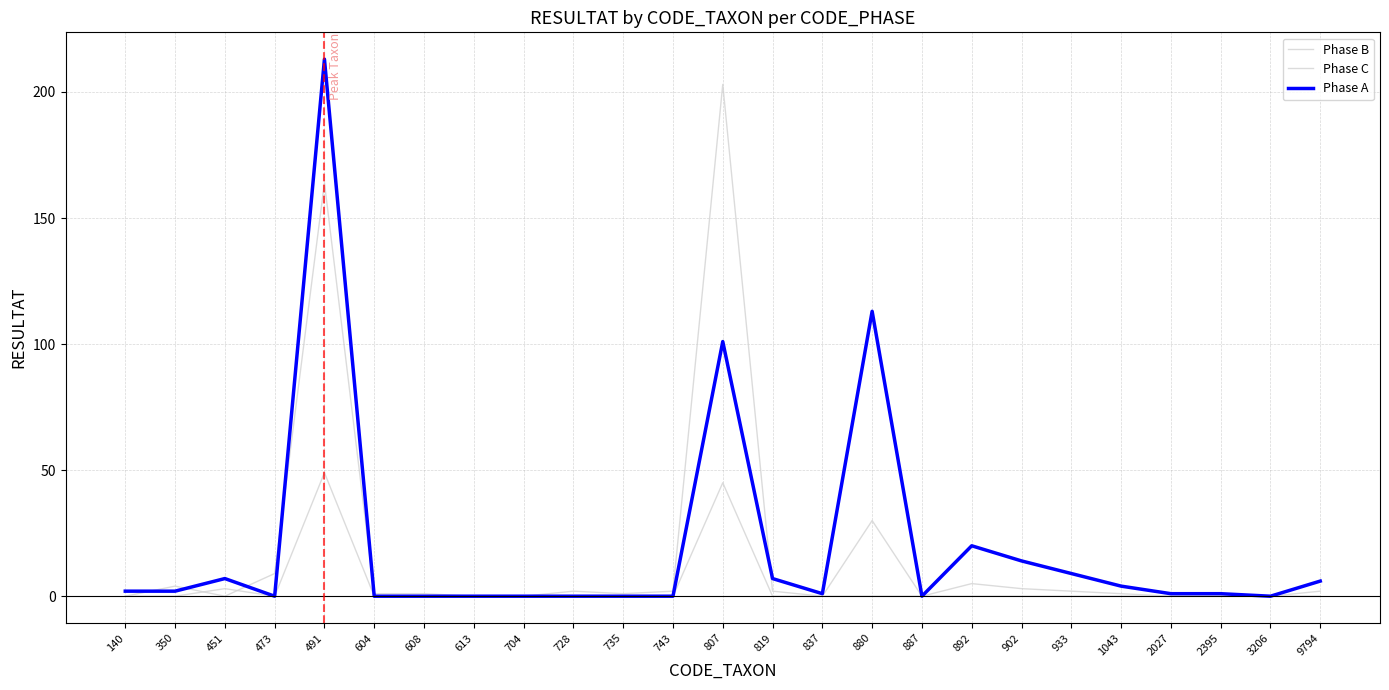

Is this an area chart (filled region under the line)?

No